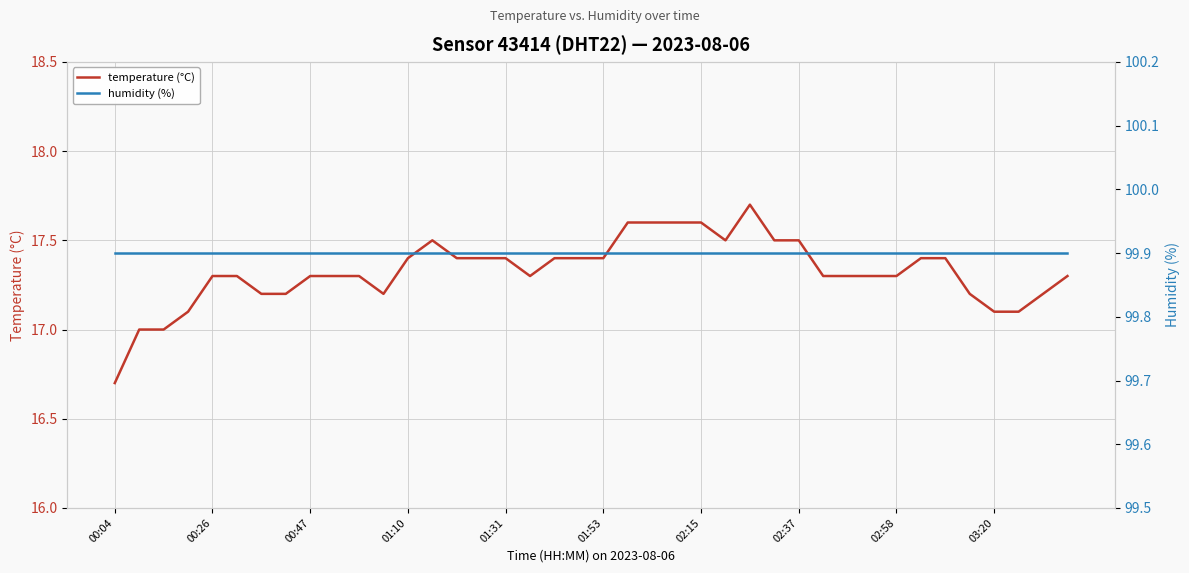

What is the difference between the maximum and second lowest values in the temperature (°C) series?

0.7